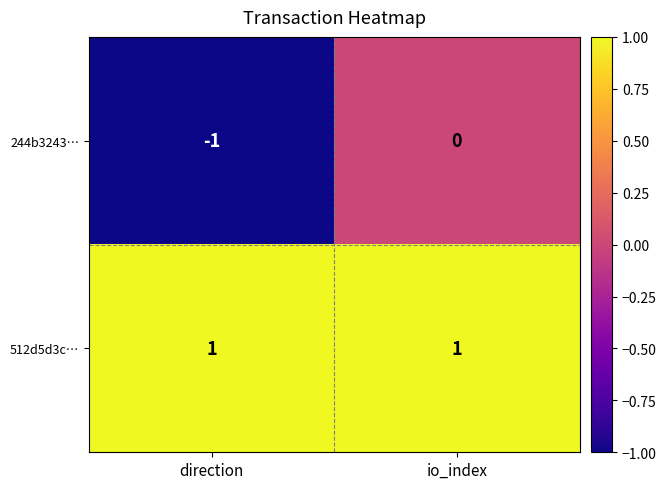

Which series has the widest spread of values?

244b3243…